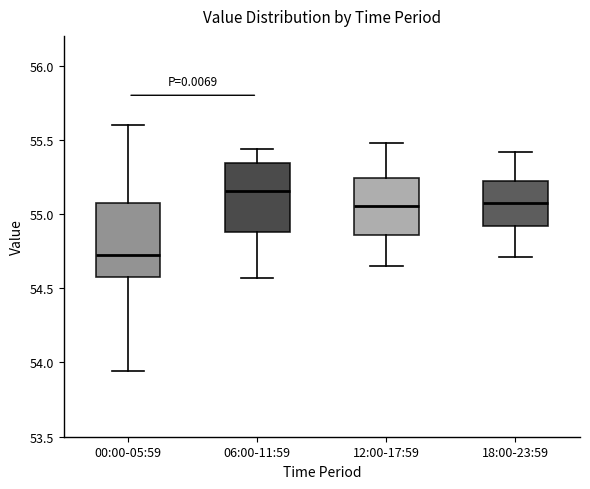

Reading left to right, transcribe this box plot: for each box, give where its median line is, the range the box spans, and where its two whiskers end, as read against the y-axis. The values are not printed on the chart, so give them approximately, as read against the axis.

00:00-05:59: median 54.75, box 54.60 to 55.10, whiskers 53.95 to 55.60
06:00-11:59: median 55.15, box 54.90 to 55.35, whiskers 54.55 to 55.45
12:00-17:59: median 55.05, box 54.85 to 55.25, whiskers 54.65 to 55.50
18:00-23:59: median 55.10, box 54.90 to 55.25, whiskers 54.70 to 55.40